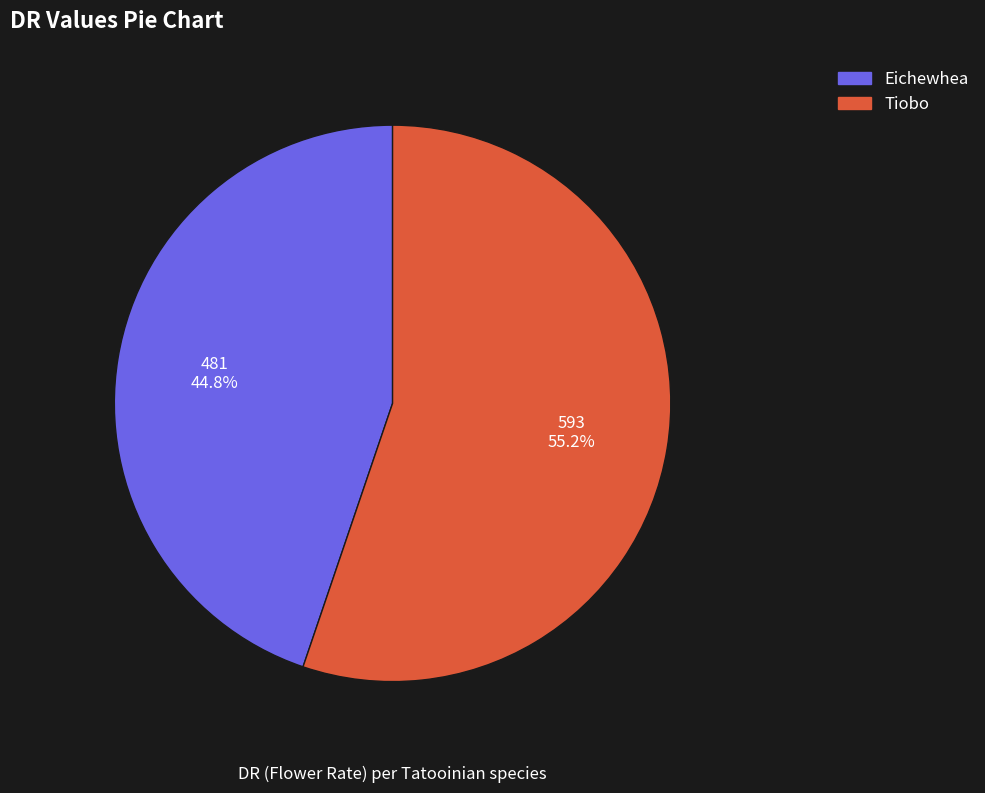

To the nearest percent, what percentage of the pie is Tiobo?

55%